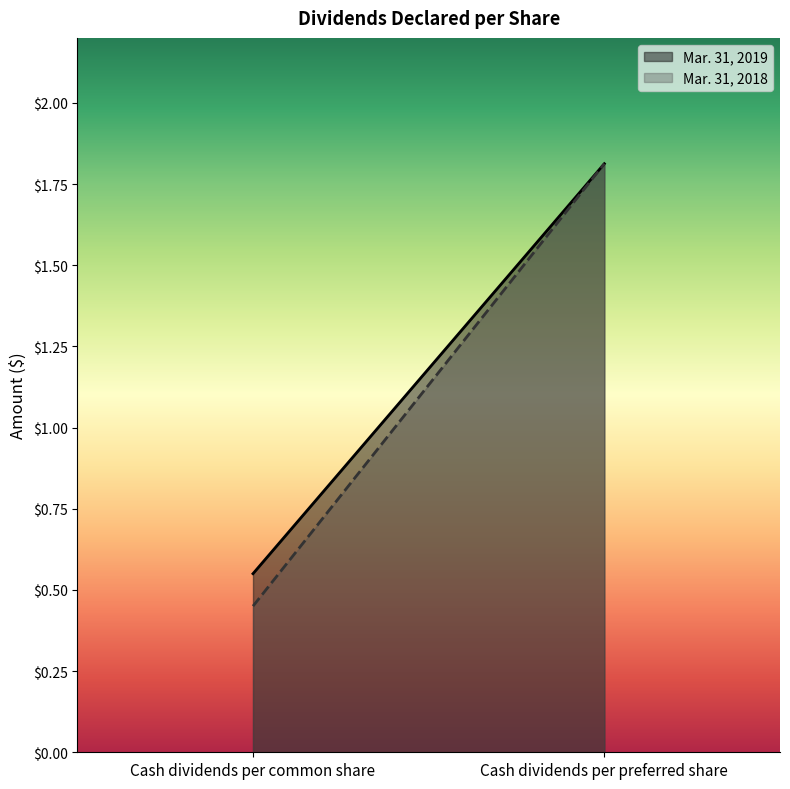

At which category is the sum across all series the highest?

Cash dividends per preferred share